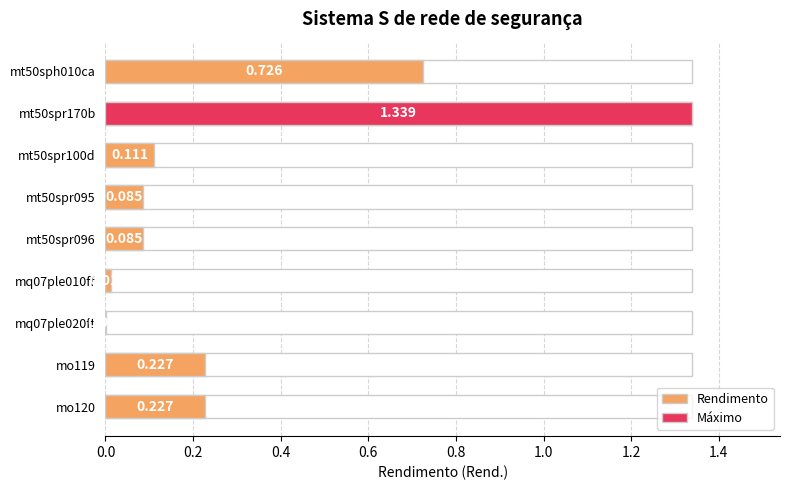

What is the difference between the second highest and minimum values?

0.7